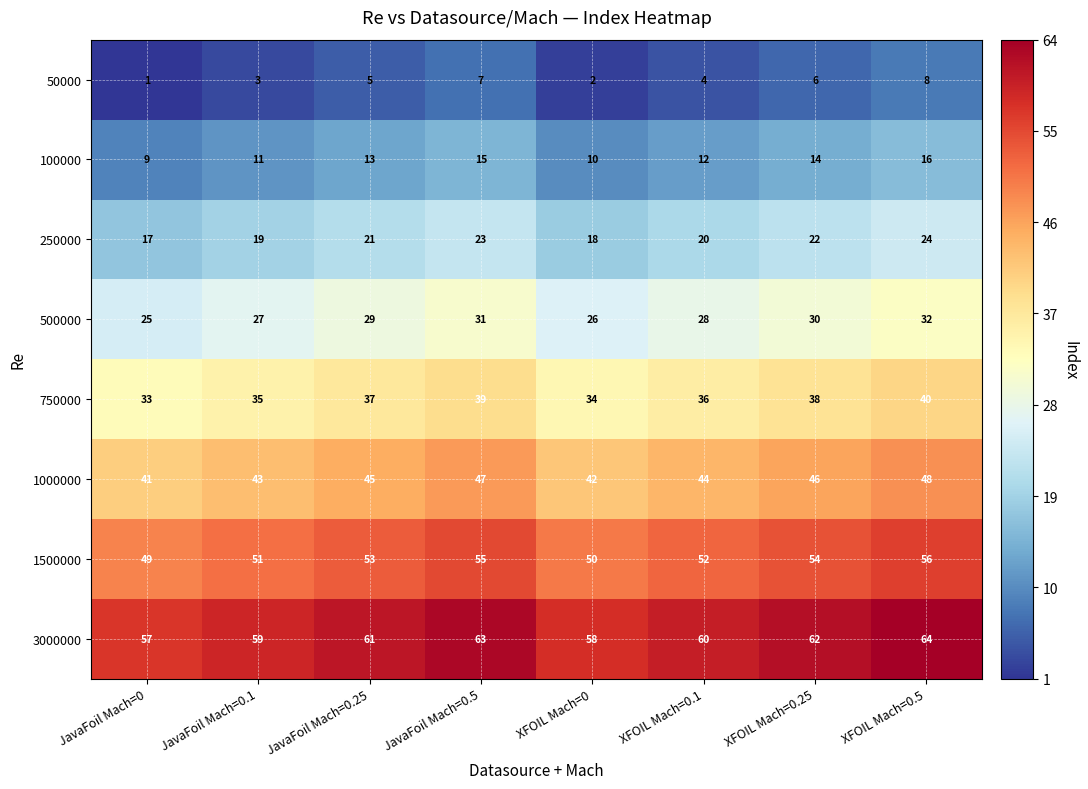

Which series has the largest total across all categories?

3000000